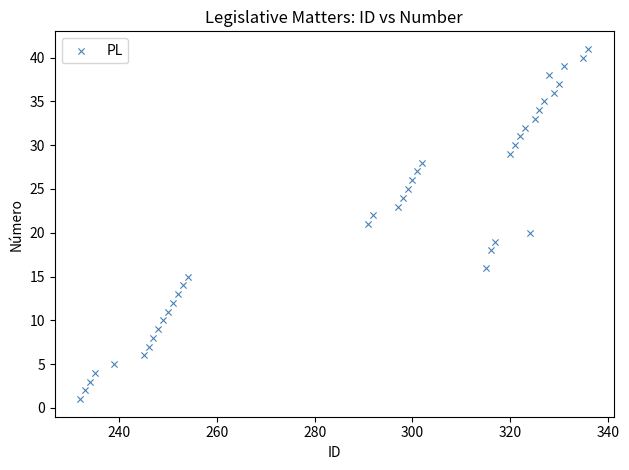

What is the range of Y values (max minus min)?

40